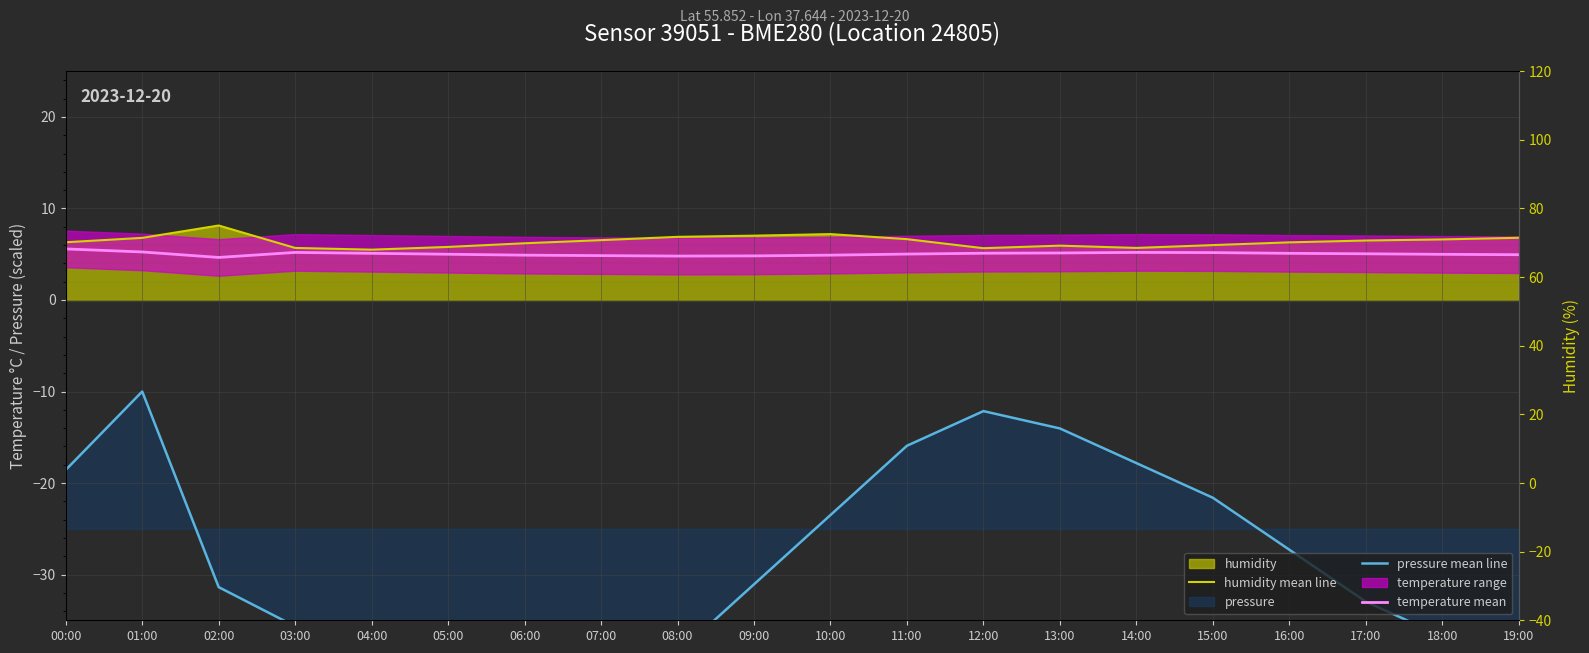

Is the value of humidity mean line at 14:00 greater than the value of temperature mean at 03:00?

Yes